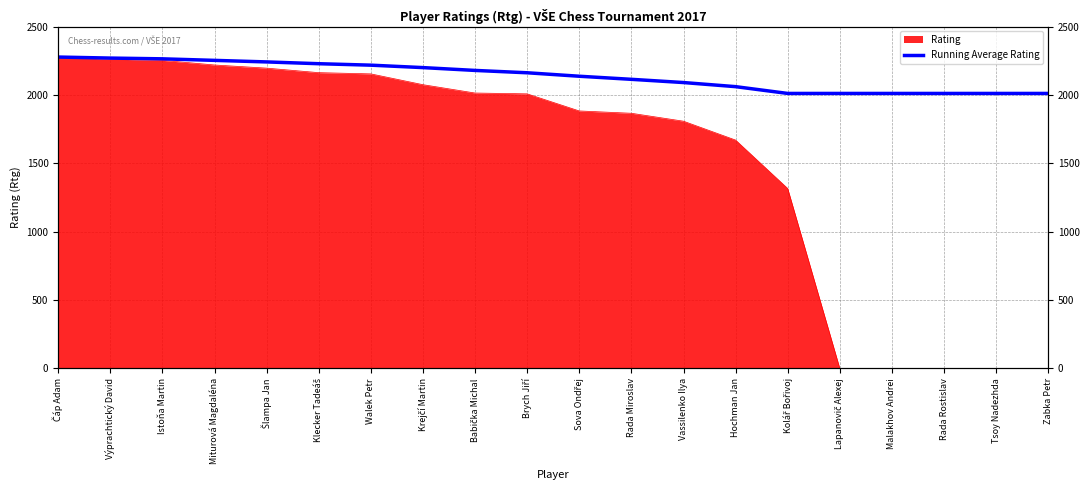

The chart shows a value of 3070.5 at Babička Michal. True or false?

False